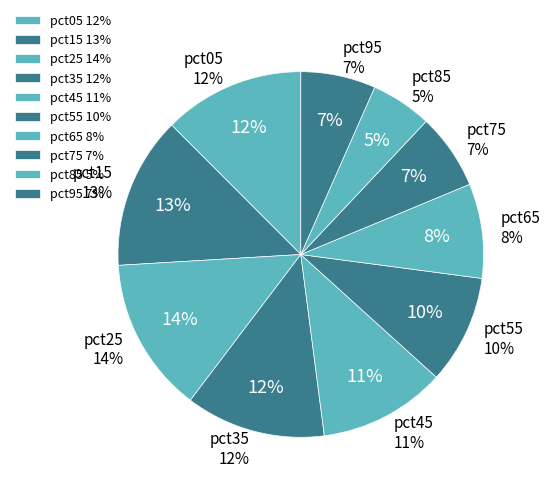

What is the smallest slice in the pie chart?

pct85